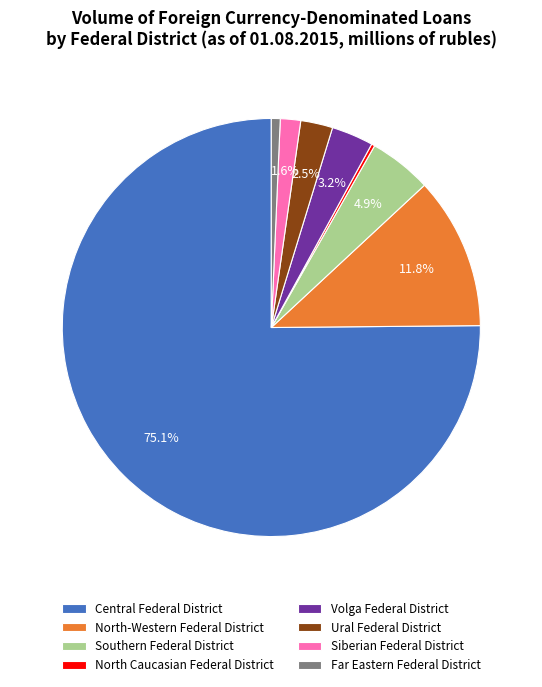

Is the sum of Volga Federal District and North-Western Federal District greater than half?

No